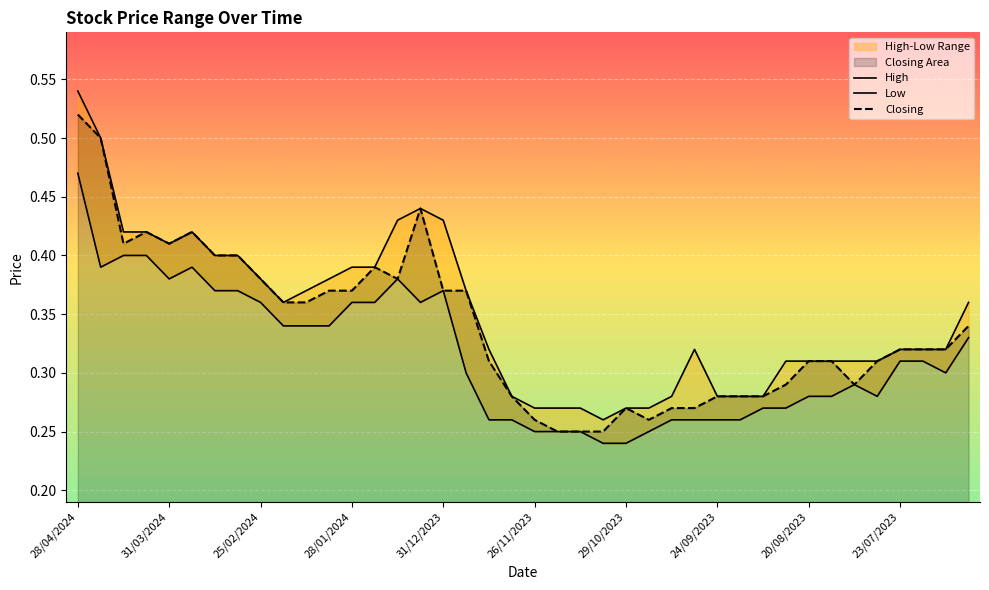

Reading right to left, what are all the values shown in this chart?

High: 0.4	0.3	0.3	0.3	0.3	0.3	0.3	0.3	0.3	0.3	0.3	0.3	0.3	0.3	0.3	0.3	0.3	0.3	0.3	0.3	0.3	0.3	0.4	0.4	0.4	0.4	0.4	0.4	0.4	0.4	0.4	0.4	0.4	0.4	0.4	0.4	0.4	0.4	0.5	0.5
Low: 0.3	0.3	0.3	0.3	0.3	0.3	0.3	0.3	0.3	0.3	0.3	0.3	0.3	0.3	0.2	0.2	0.2	0.2	0.2	0.2	0.3	0.3	0.3	0.4	0.4	0.4	0.4	0.4	0.3	0.3	0.3	0.4	0.4	0.4	0.4	0.4	0.4	0.4	0.4	0.5
Closing: 0.3	0.3	0.3	0.3	0.3	0.3	0.3	0.3	0.3	0.3	0.3	0.3	0.3	0.3	0.3	0.3	0.2	0.2	0.2	0.3	0.3	0.3	0.4	0.4	0.4	0.4	0.4	0.4	0.4	0.4	0.4	0.4	0.4	0.4	0.4	0.4	0.4	0.4	0.5	0.5